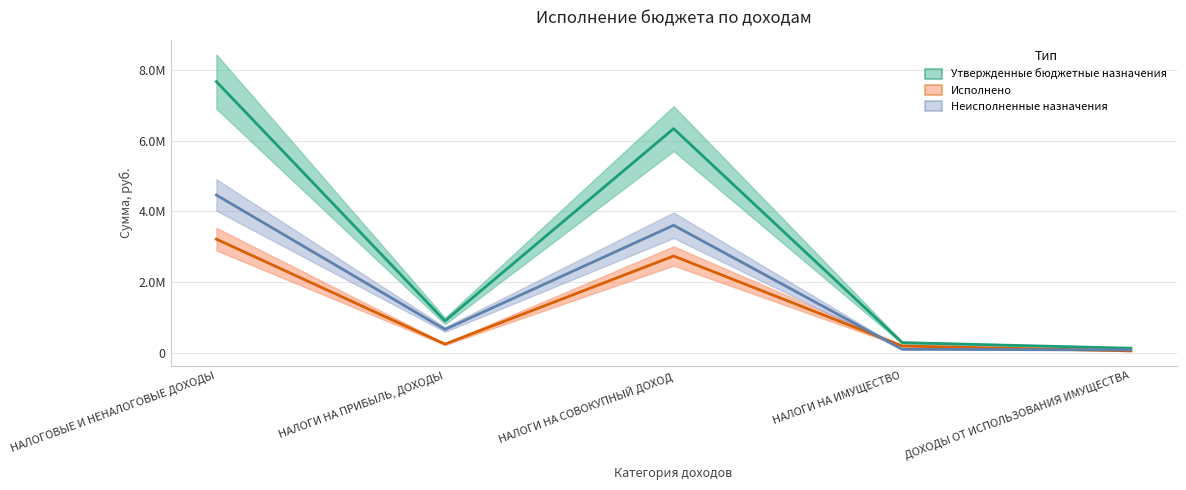

What value does the Исполнено series have at НАЛОГИ НА ПРИБЫЛЬ, ДОХОДЫ?

239971.7